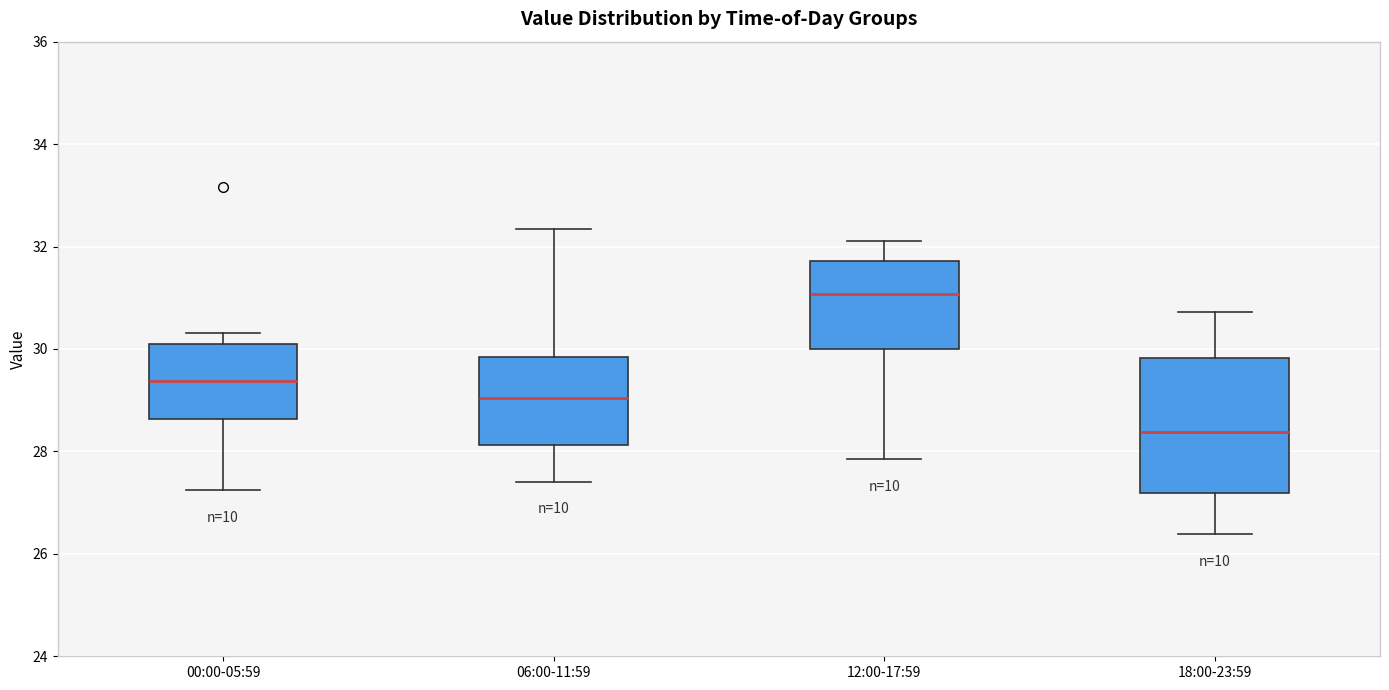

Which box is the tallest, from its lower edge to its upper edge?

18:00-23:59